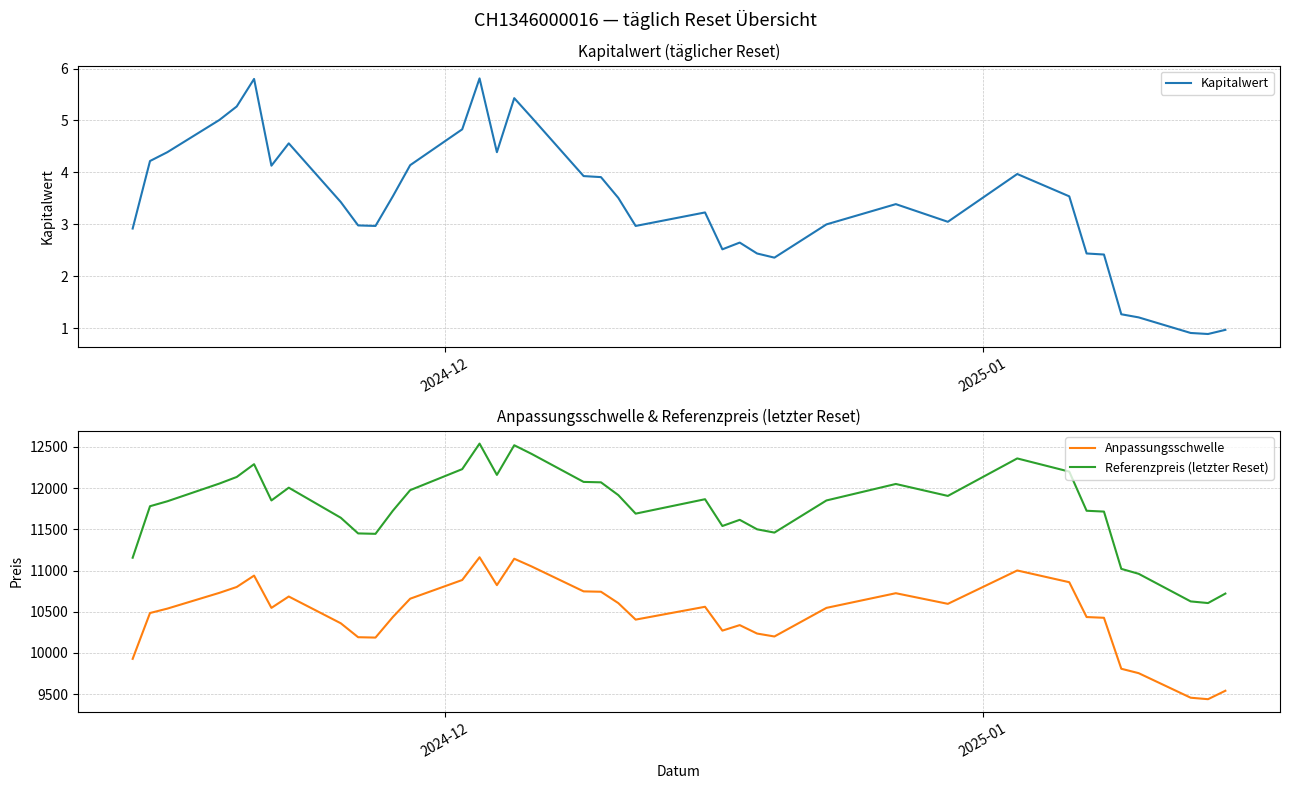

Does the chart display data point markers on the line(s)?

No